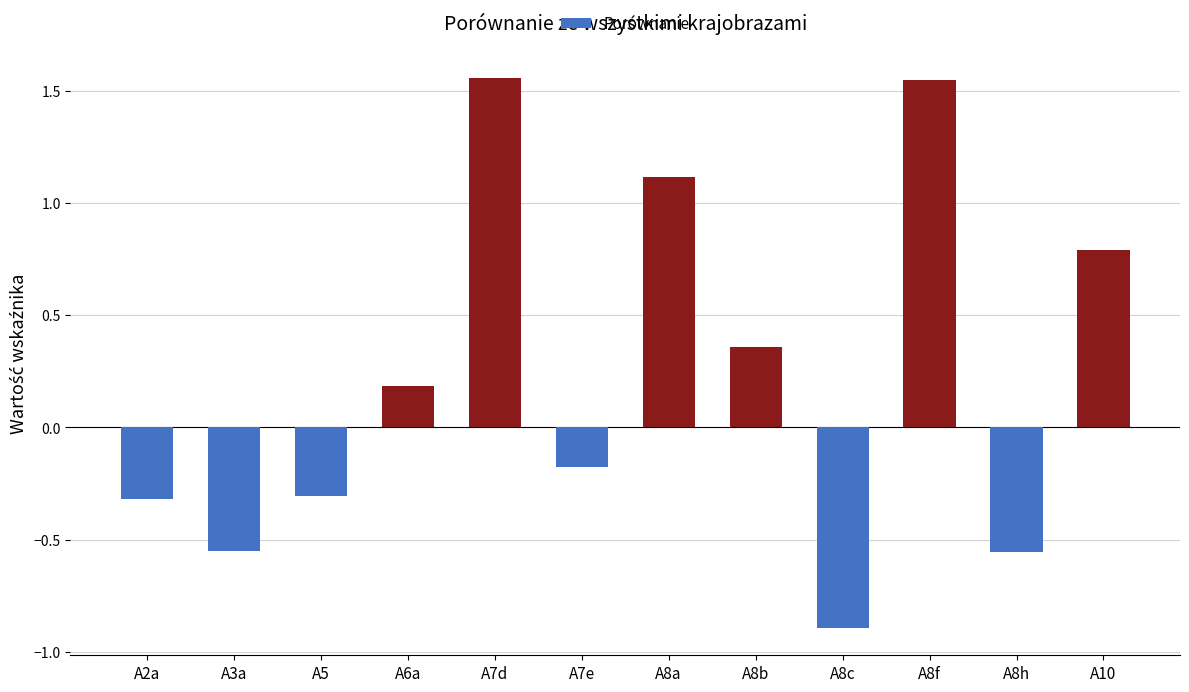

Does the chart contain any negative values?

Yes